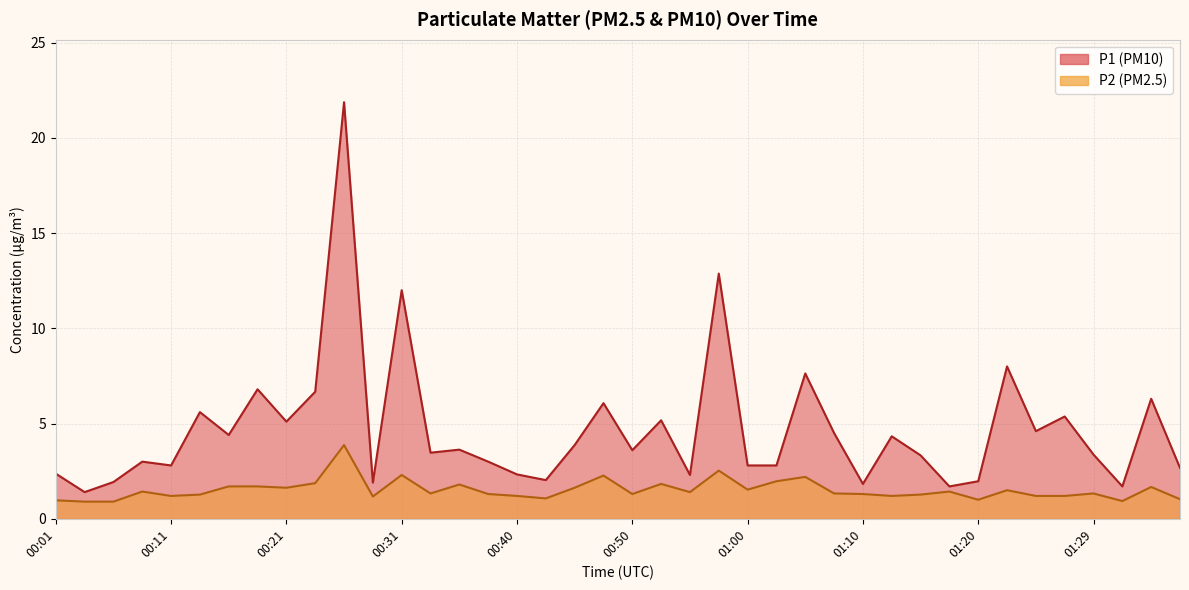

What is the spread (max minus min) of values at 01:34?

4.6